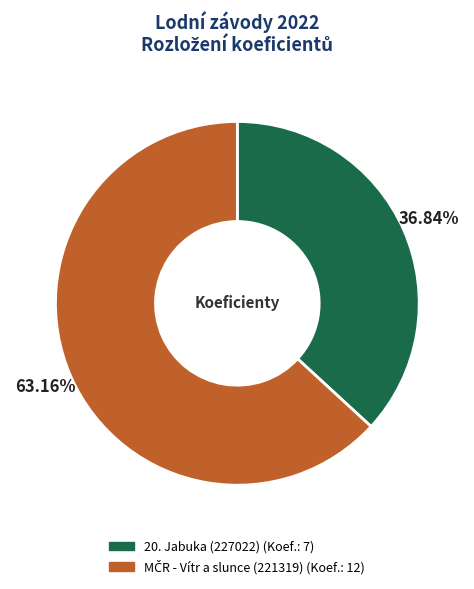

Is there any slice that represents more than half of the pie?

Yes